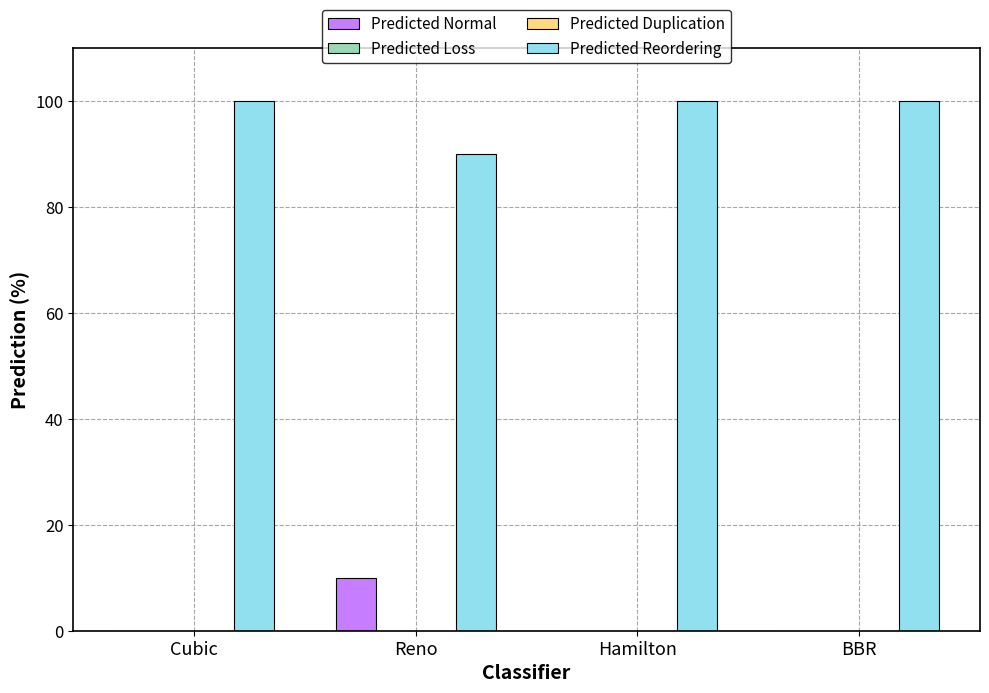

What is the sum of all Predicted Normal values?

10